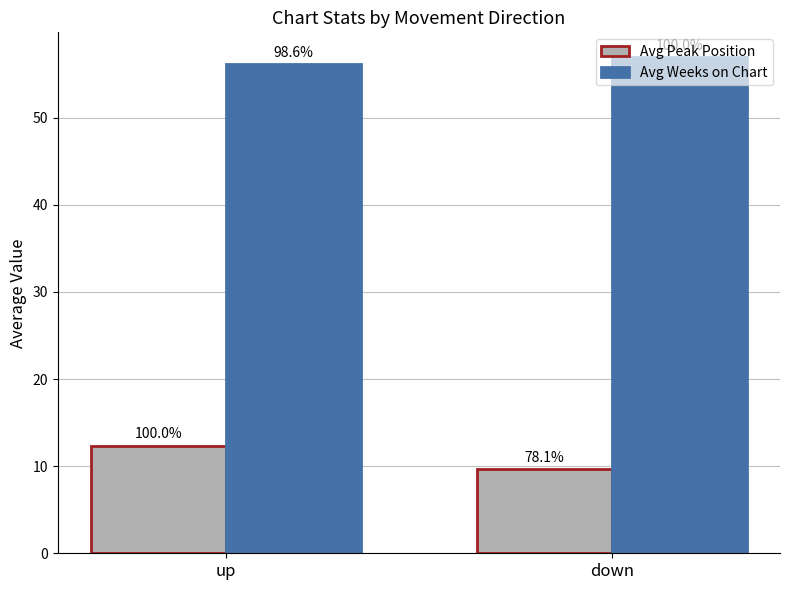

What is the label of the 1st bar from the left?

up